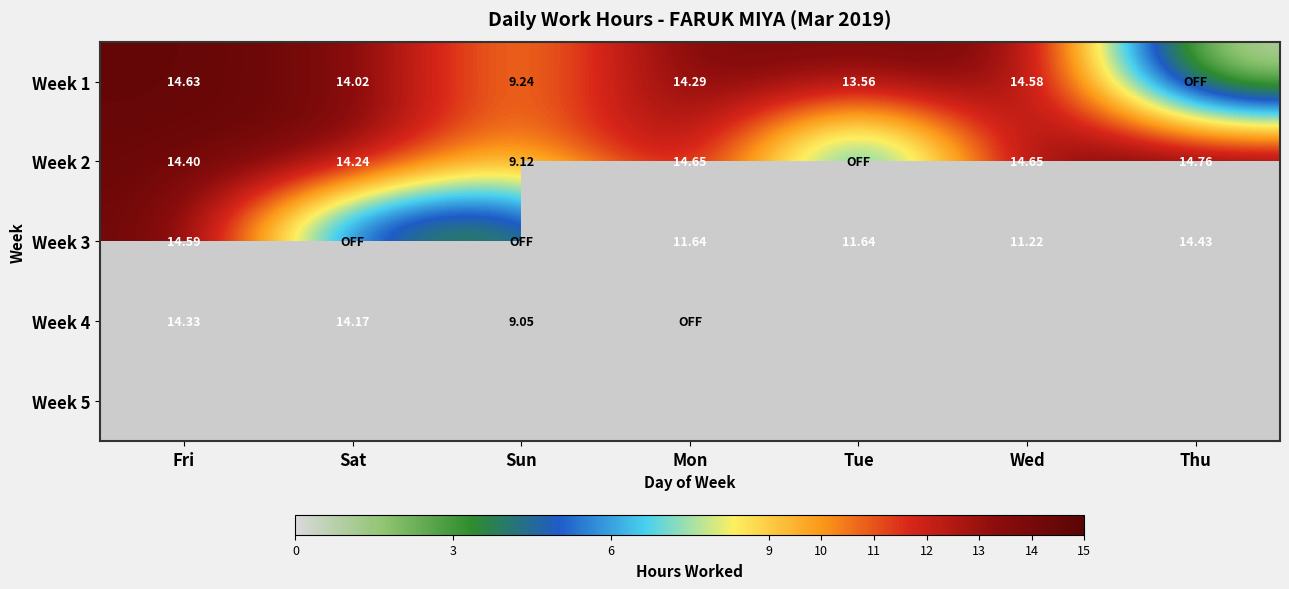

Where does the Week 1 series first go above 14?

Fri